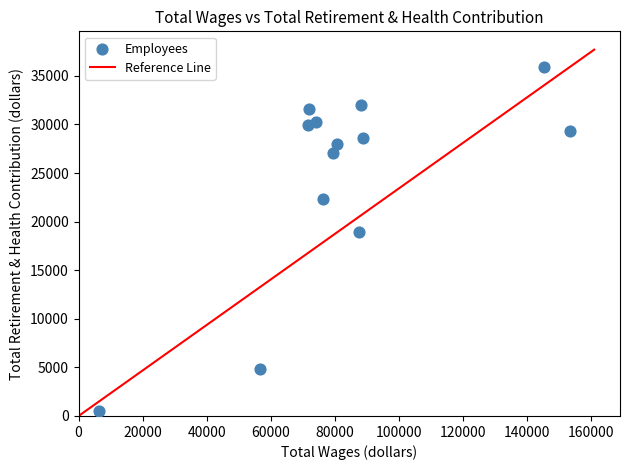

What Y value in the scatter plot is closest to 18200?

18967